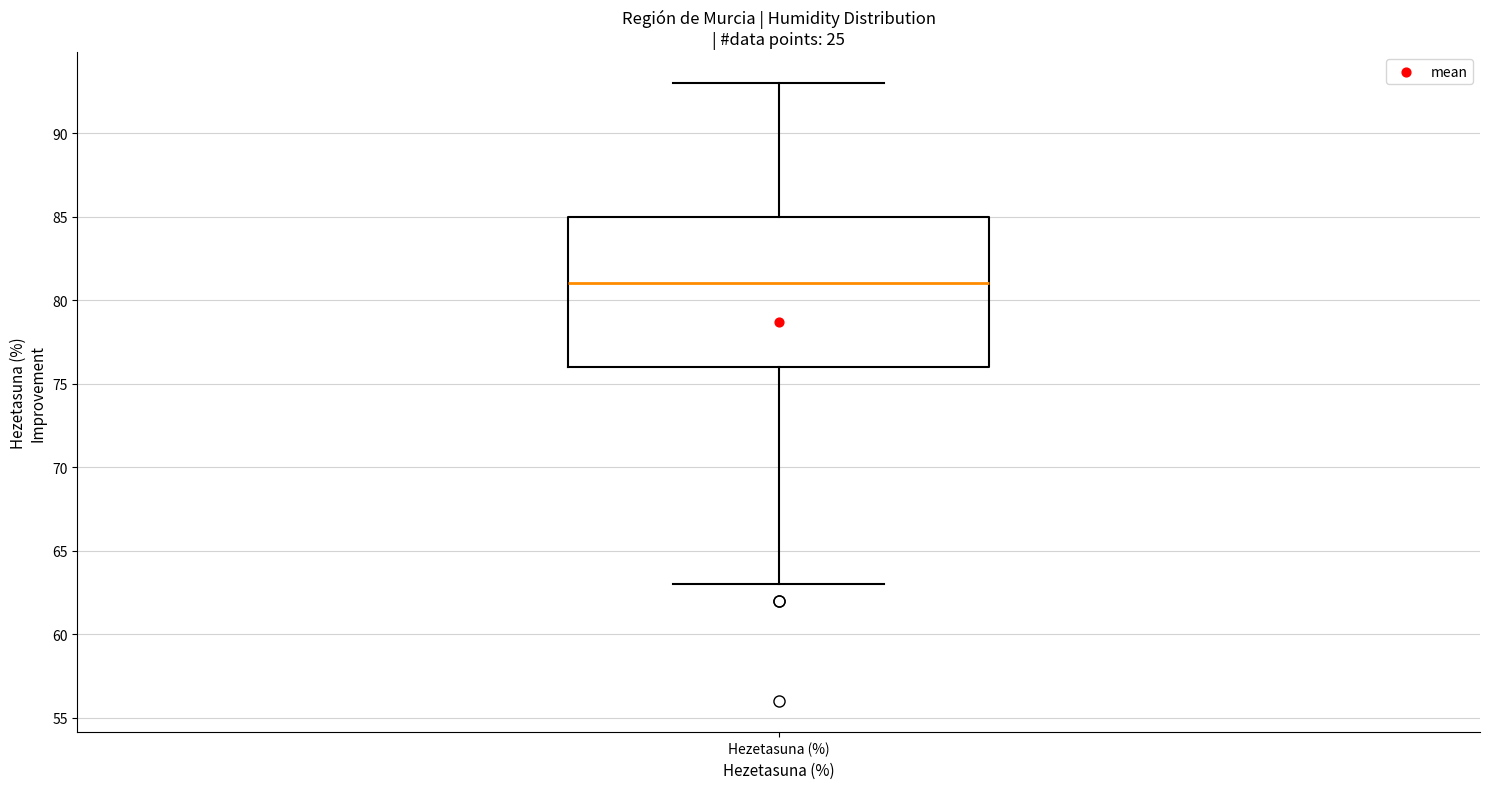

Where does the upper whisker of the box for Hezetasuna (%) end on the y-axis? The values are not printed on the chart, so give them approximately, as read against the axis.

93